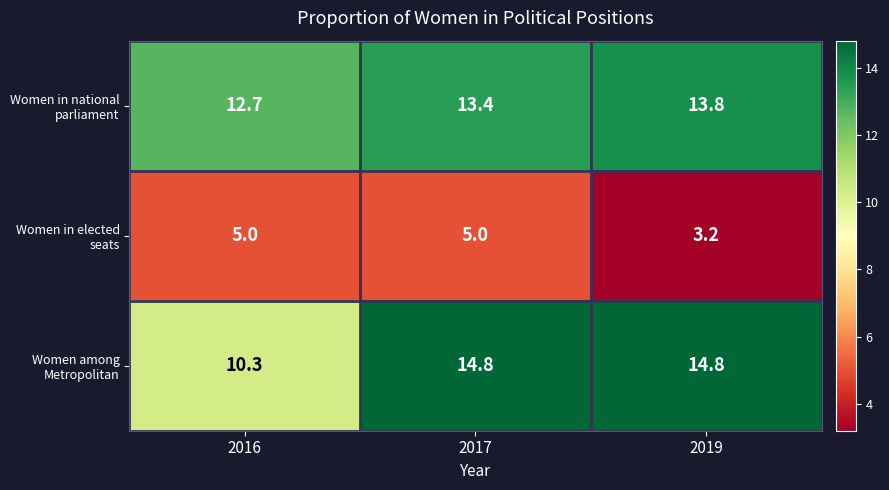

At how many categories does at least one series exceed 5?

3